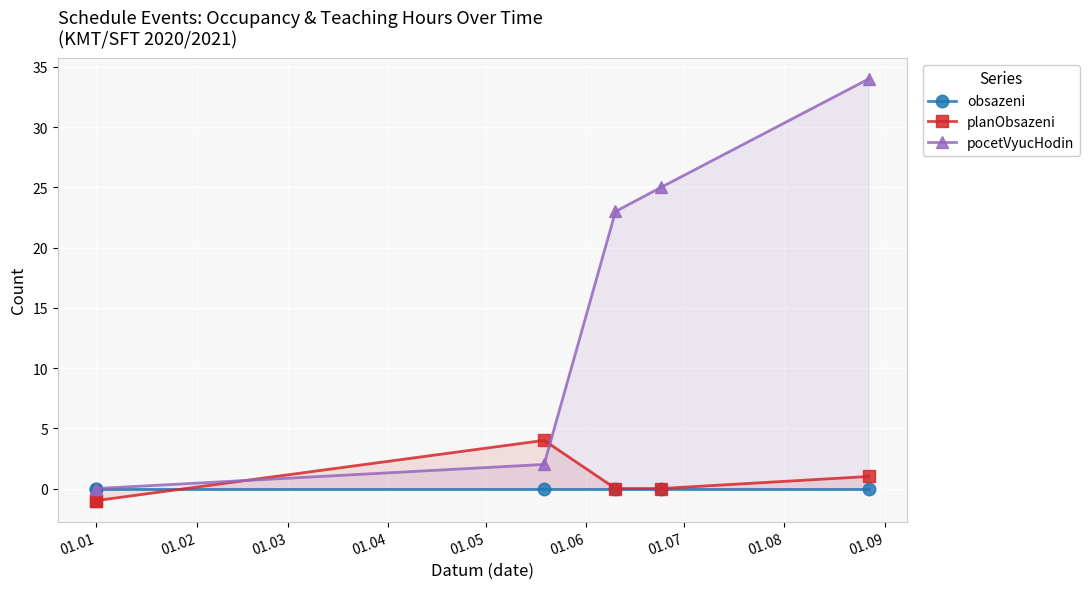

Count the number of data series in this chart.

3